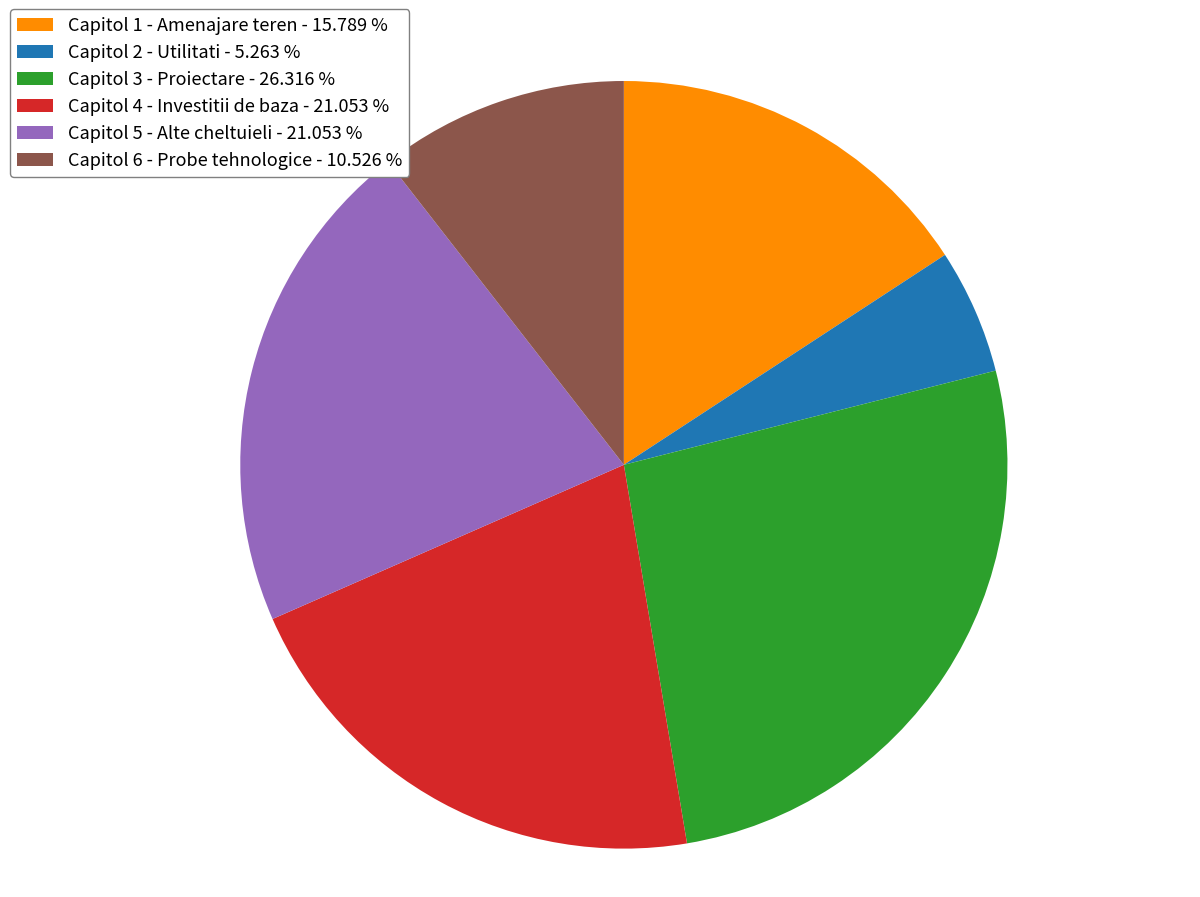

Between Capitol 4 - Investitii de baza - 21.053 % and Capitol 1 - Amenajare teren - 15.789 %, which is larger?

Capitol 4 - Investitii de baza - 21.053 %